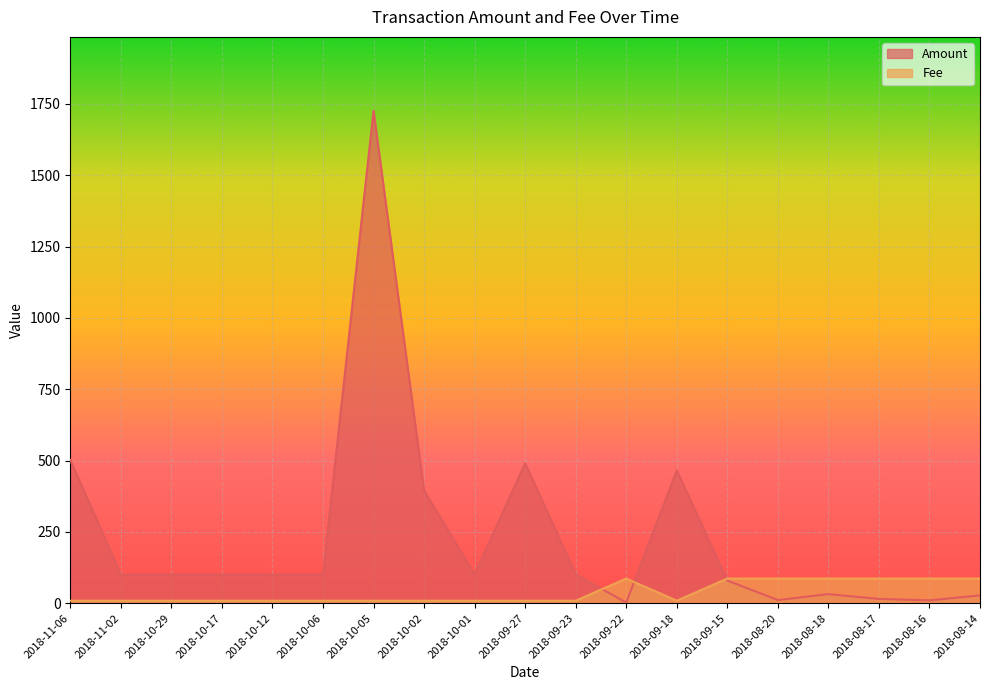

Reading left to right, extract all data points from this chart.

Amount: 2018-11-06=502.0	2018-11-02=100.4	2018-10-29=100.7	2018-10-17=100.4	2018-10-12=100.1	2018-10-06=100.9	2018-10-05=1726.0	2018-10-02=394.7	2018-10-01=100.7	2018-09-27=490.6	2018-09-23=101.3	2018-09-22=1.9	2018-09-18=465.3	2018-09-15=79.4	2018-08-20=10.8	2018-08-18=31.7	2018-08-17=14.9	2018-08-16=9.9	2018-08-14=27.2
Fee: 2018-11-06=8.6	2018-11-02=8.6	2018-10-29=8.6	2018-10-17=8.6	2018-10-12=8.6	2018-10-06=8.6	2018-10-05=8.6	2018-10-02=8.6	2018-10-01=8.6	2018-09-27=8.6	2018-09-23=8.6	2018-09-22=86.3	2018-09-18=8.6	2018-09-15=86.3	2018-08-20=86.3	2018-08-18=86.3	2018-08-17=86.3	2018-08-16=86.3	2018-08-14=86.3